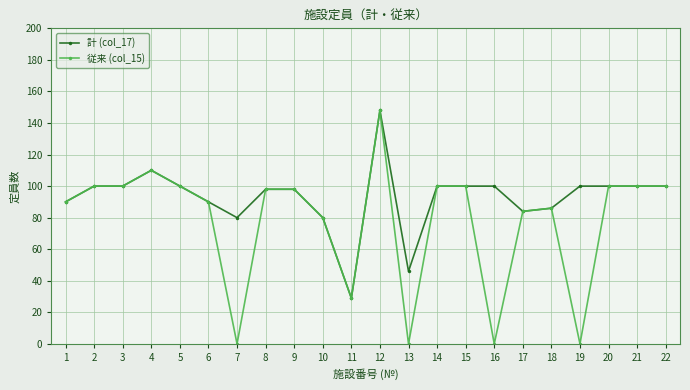

Rank the series by their average value, from highest to lowest.

計 (col_17), 従来 (col_15)